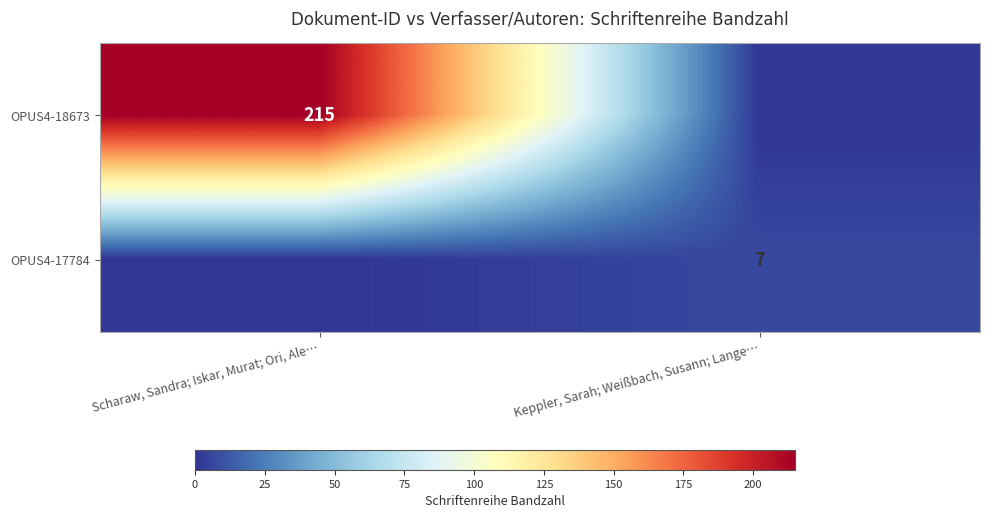

True or false: OPUS4-18673 has a value of 128 at Scharaw, Sandra; Iskar, Murat; Ori, Ale….

False